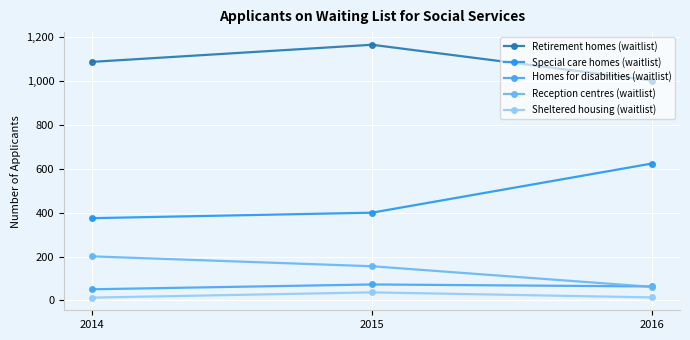

How many Homes for disabilities (waitlist) values are between 51 and 73?

3